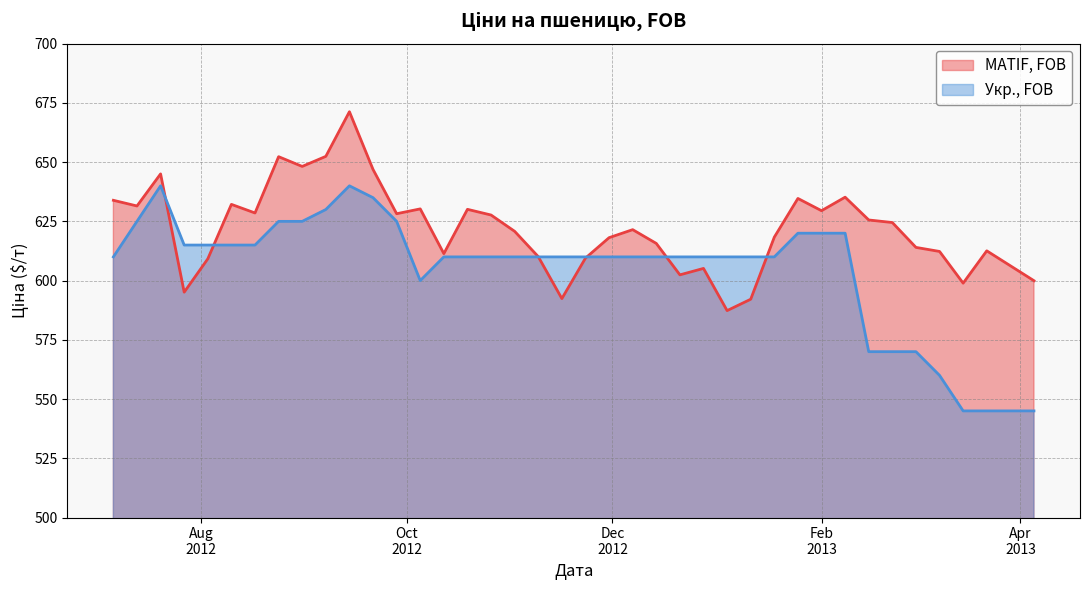

At which category does MATIF, FOB reach its first local valley?

2012-07-13